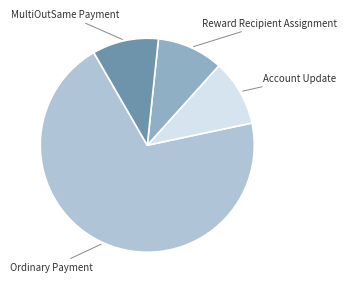

How many slices are in this pie chart?

4